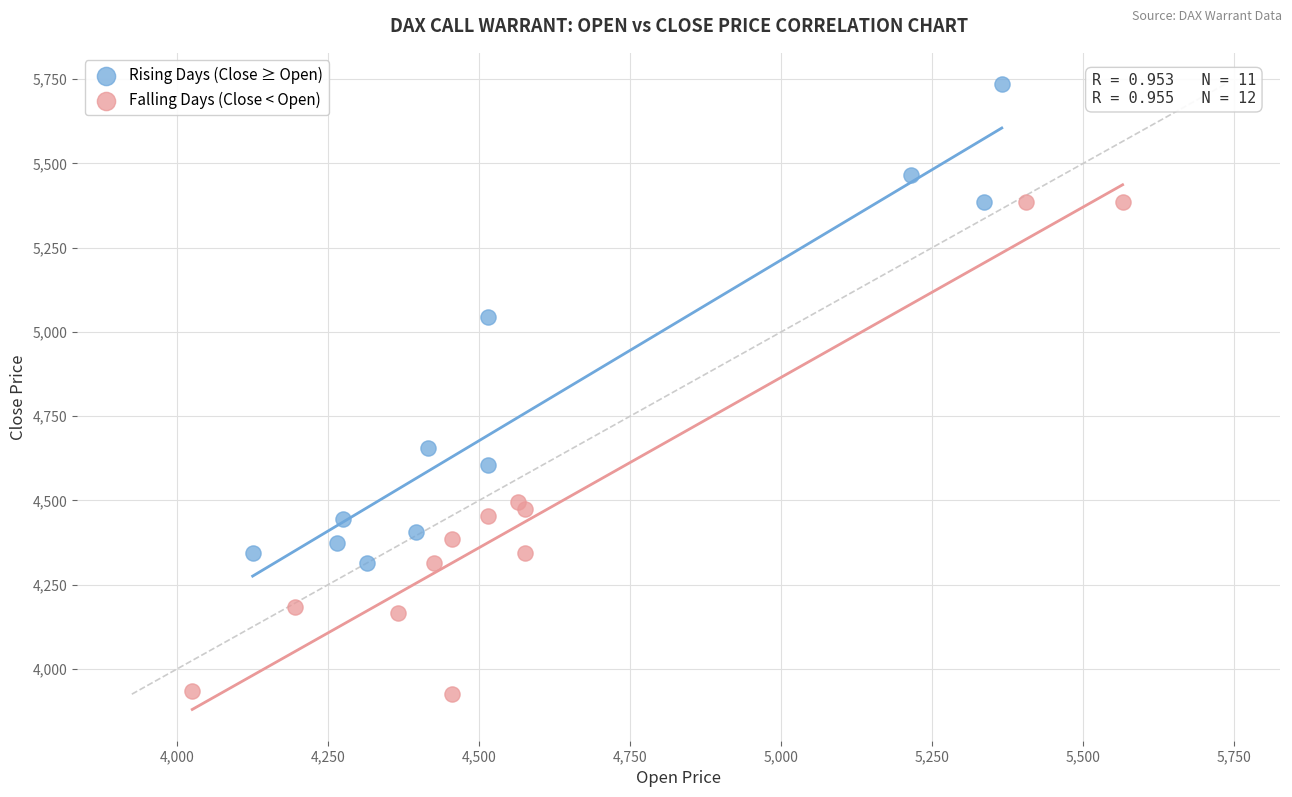

Which series contains the lowest Y value?

Falling Days (Close < Open)